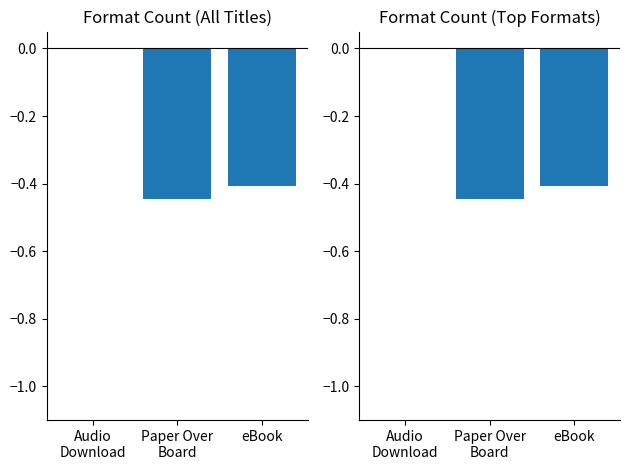

Does the chart contain any negative values?

Yes